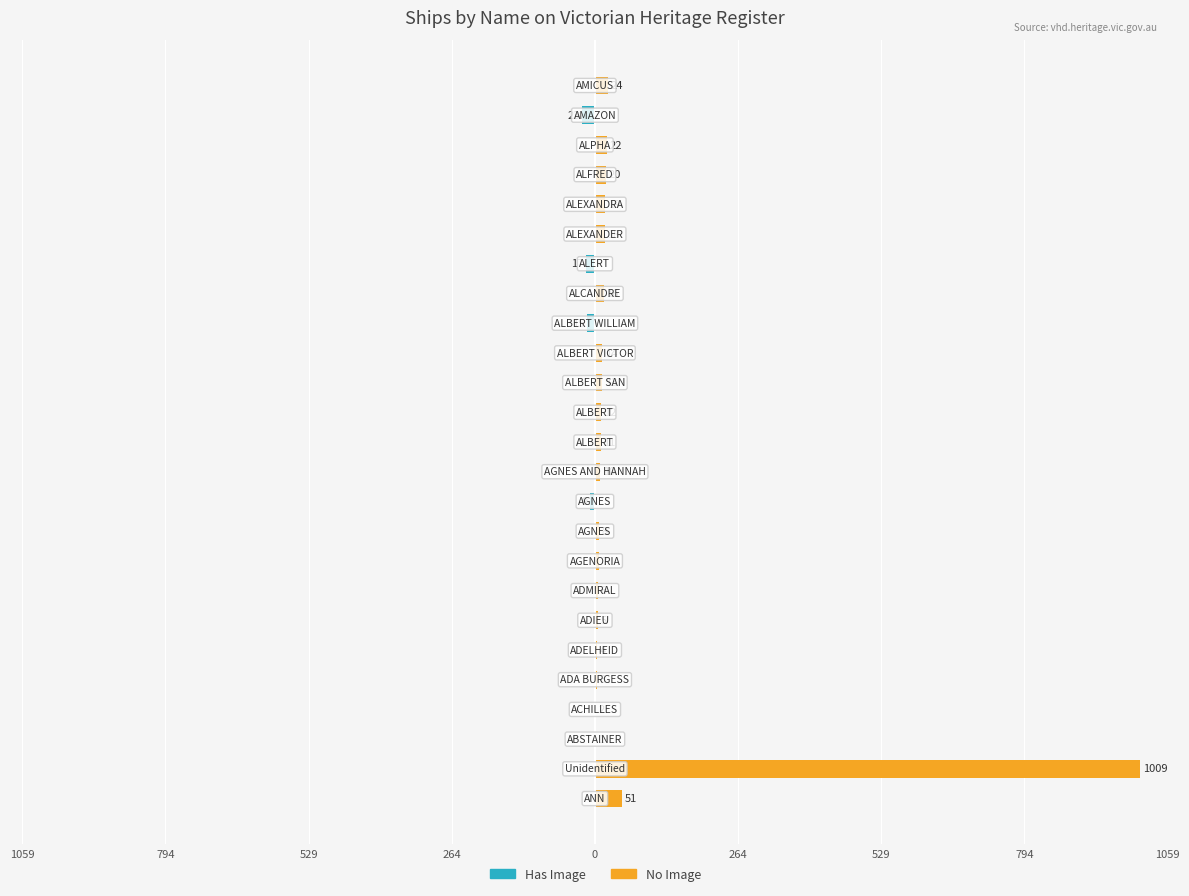

What is the average value of the No Image series?

51